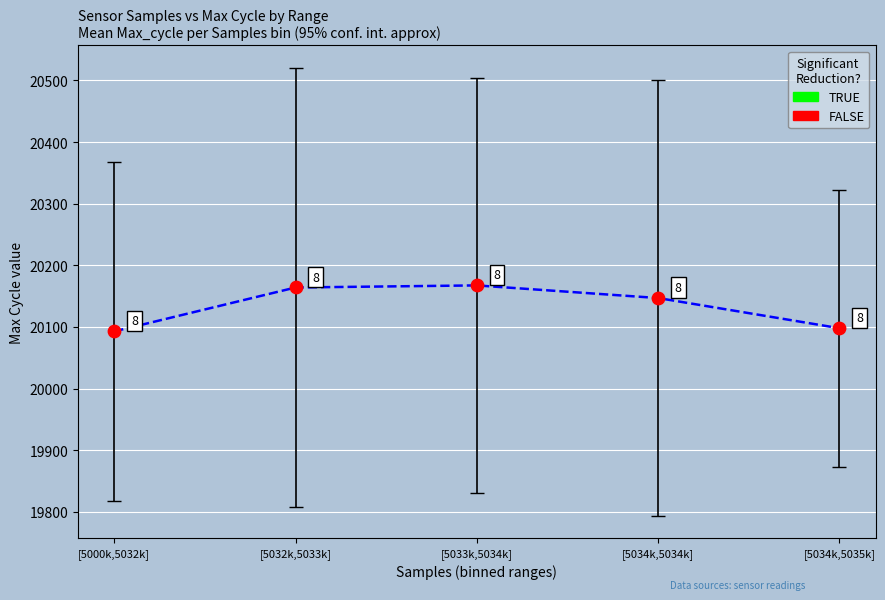

What Y value in the scatter plot is closest to 20130?

20146.9